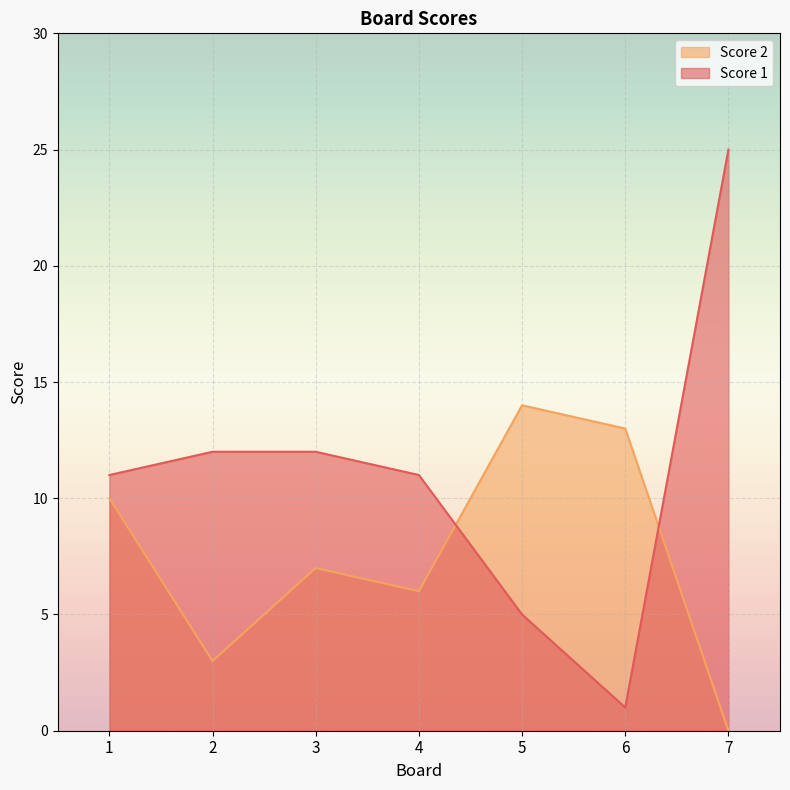

How many categories are shown in the chart?

7